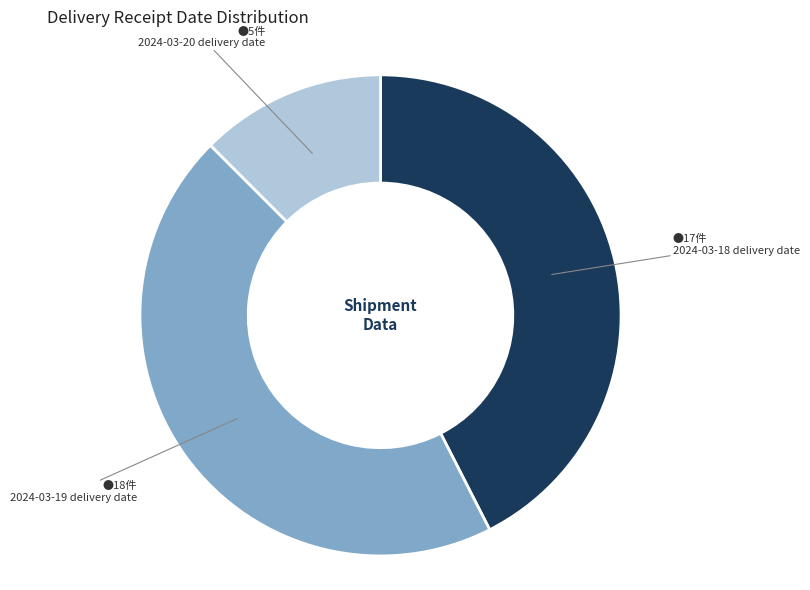

Is there any slice that represents more than half of the pie?

No